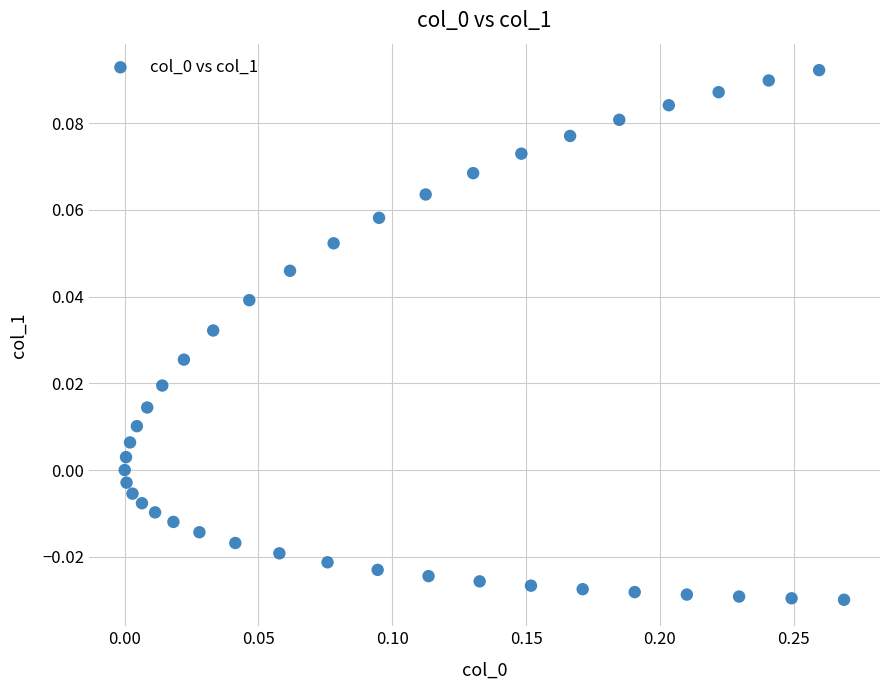

What is the range of X values (max minus min)?

0.3